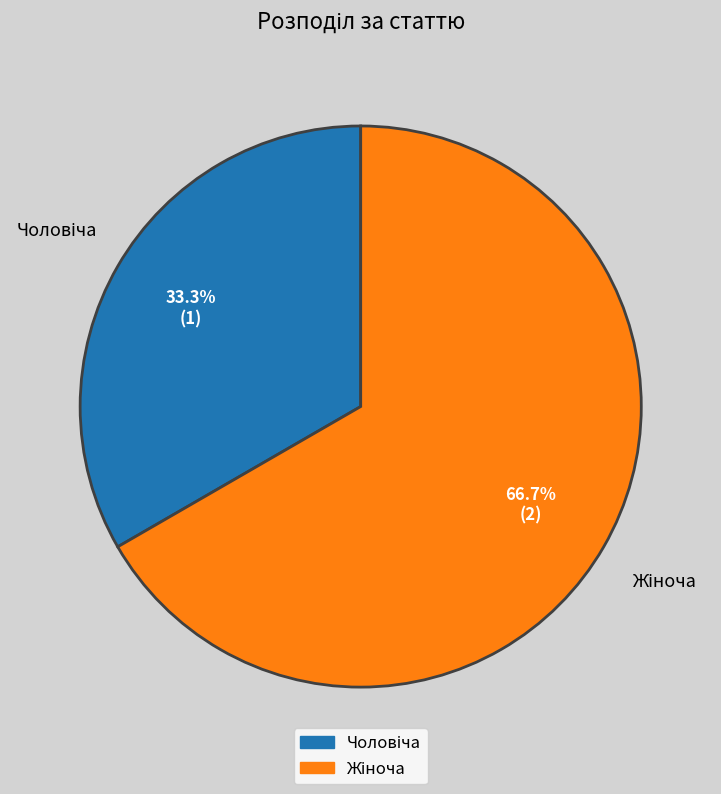

Is there a majority slice in this chart?

Yes